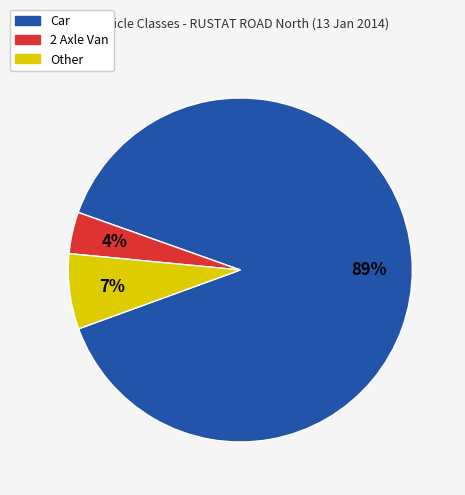

Which slice is the largest?

Car